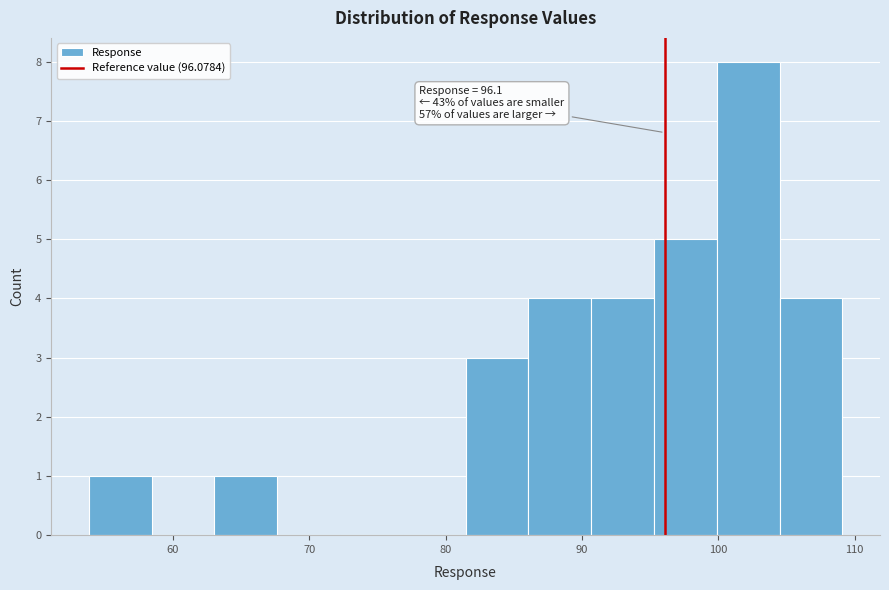

Which range on the x-axis has the tallest bar?

100 to 104